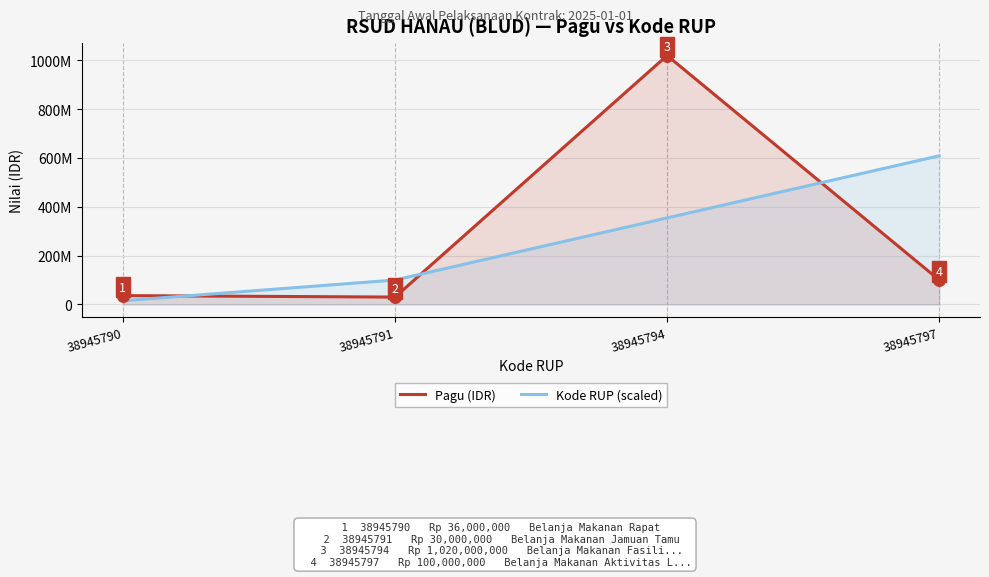

Which series contains the highest Y value?

Pagu (IDR)